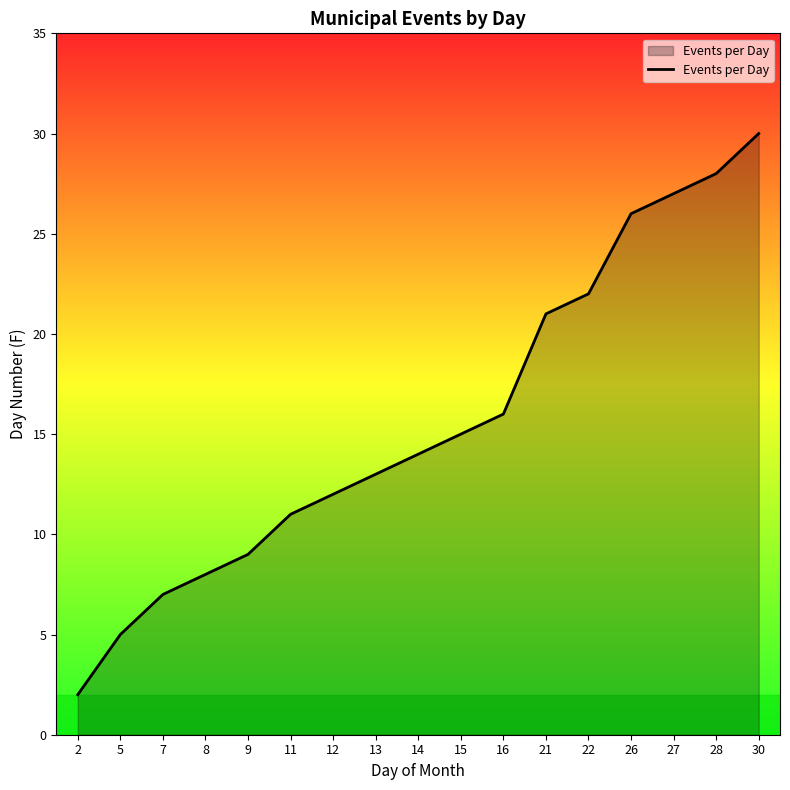

The chart shows a value of 7 at 7. True or false?

True